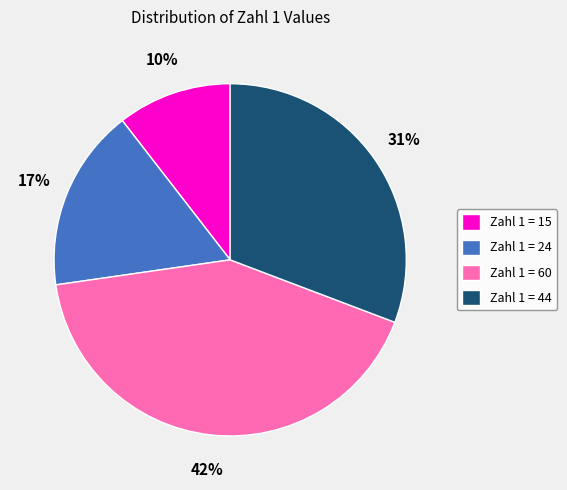

Which category has the biggest portion of the pie?

Zahl 1 = 60